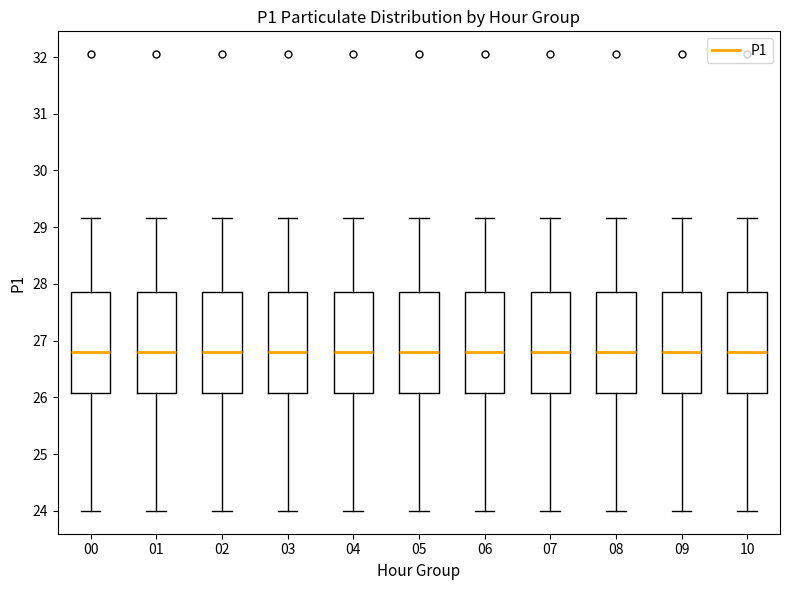

Where is the upper edge of the box at x = 02 on the y-axis? The values are not printed on the chart, so give them approximately, as read against the axis.

27.9